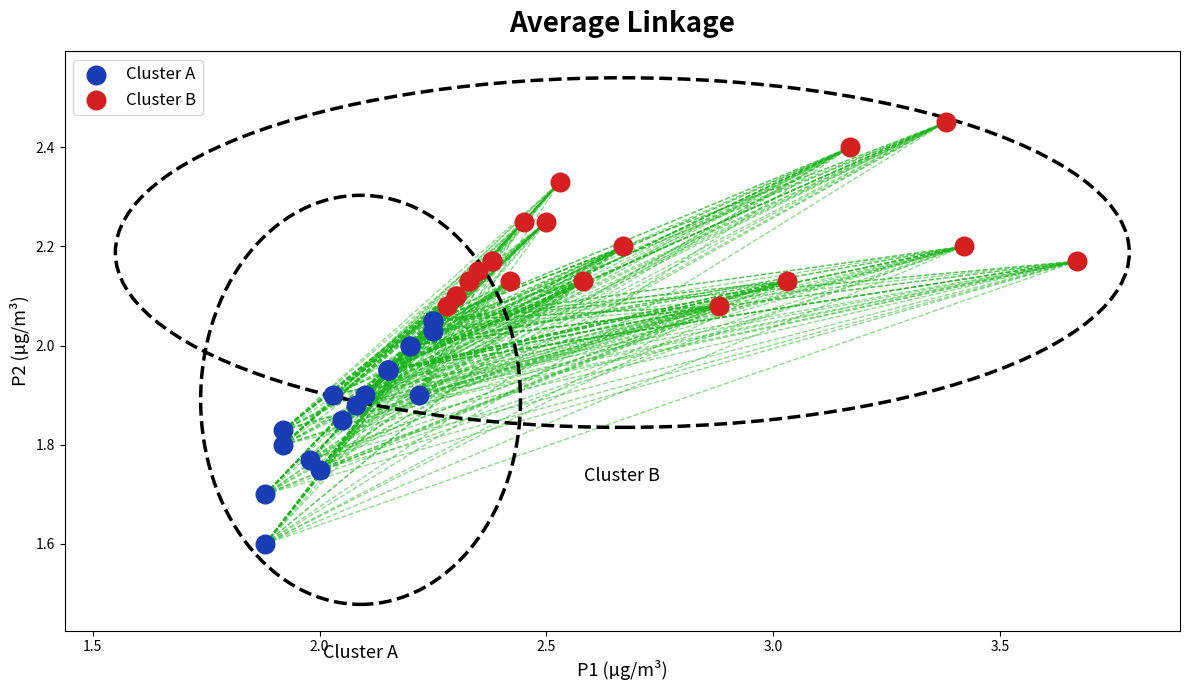

Which series contains the lowest Y value?

Cluster A